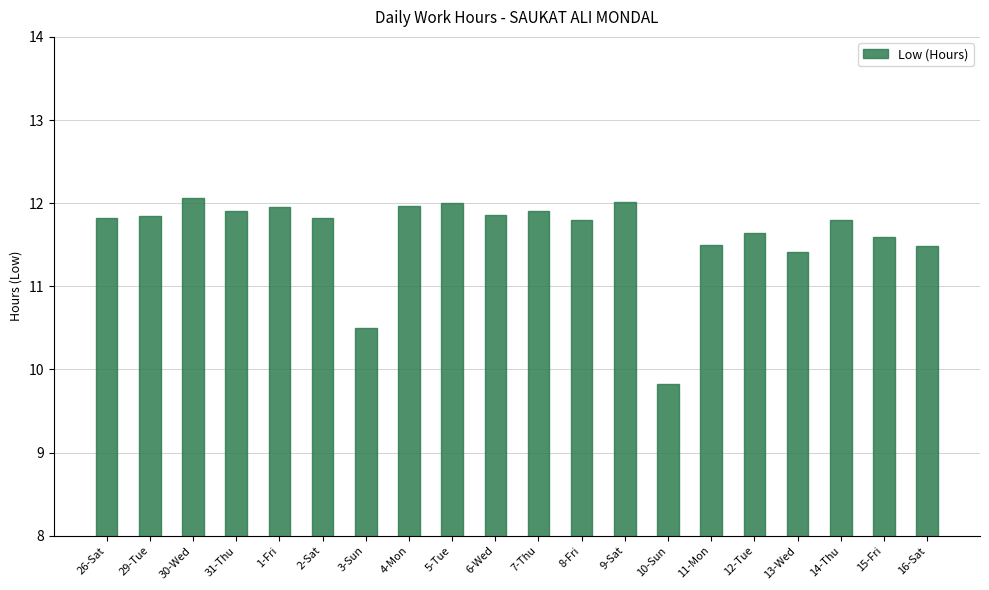

What position from the left is 5-Tue?

9